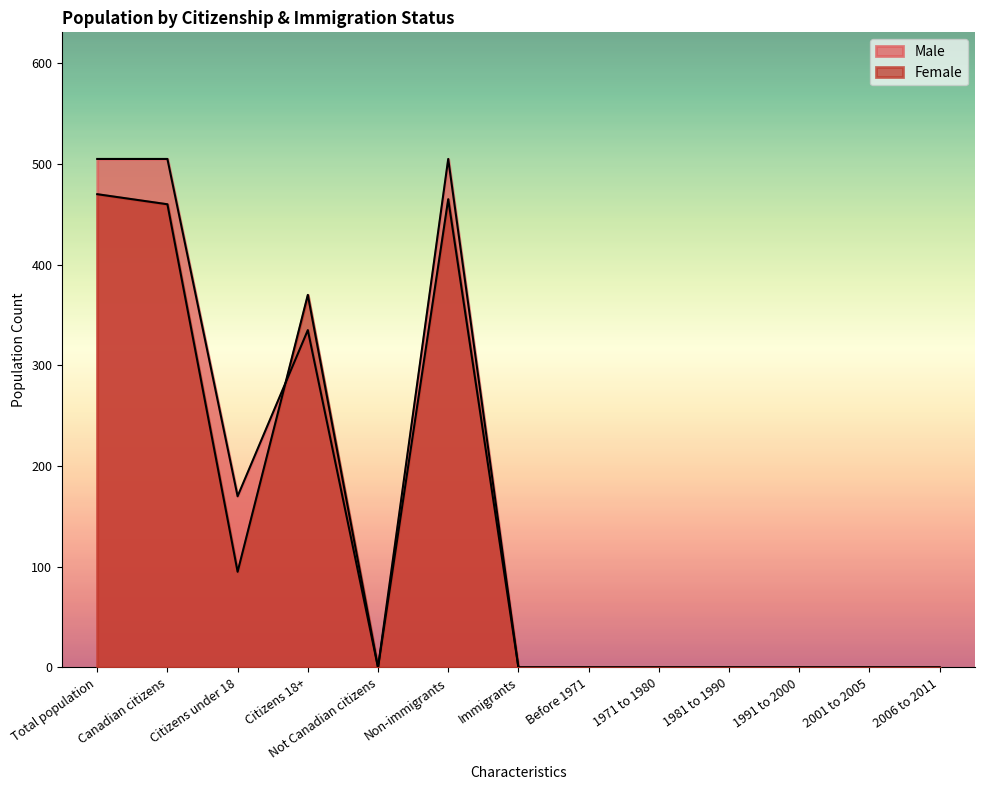

How many categories are shown in the chart?

13